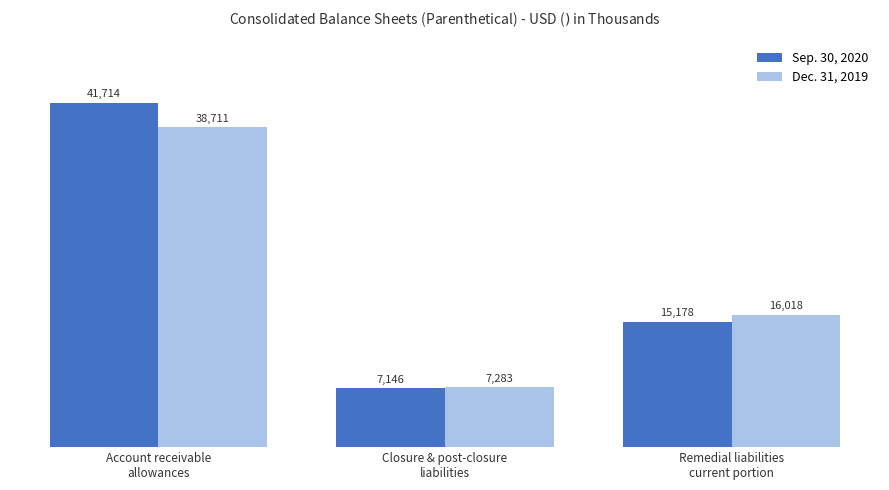

Which series has the largest total across all categories?

Sep. 30, 2020